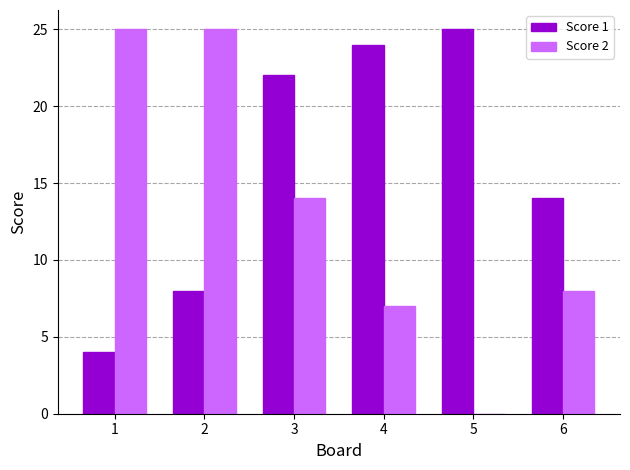

At which label does Score 2 first exceed 14?

1